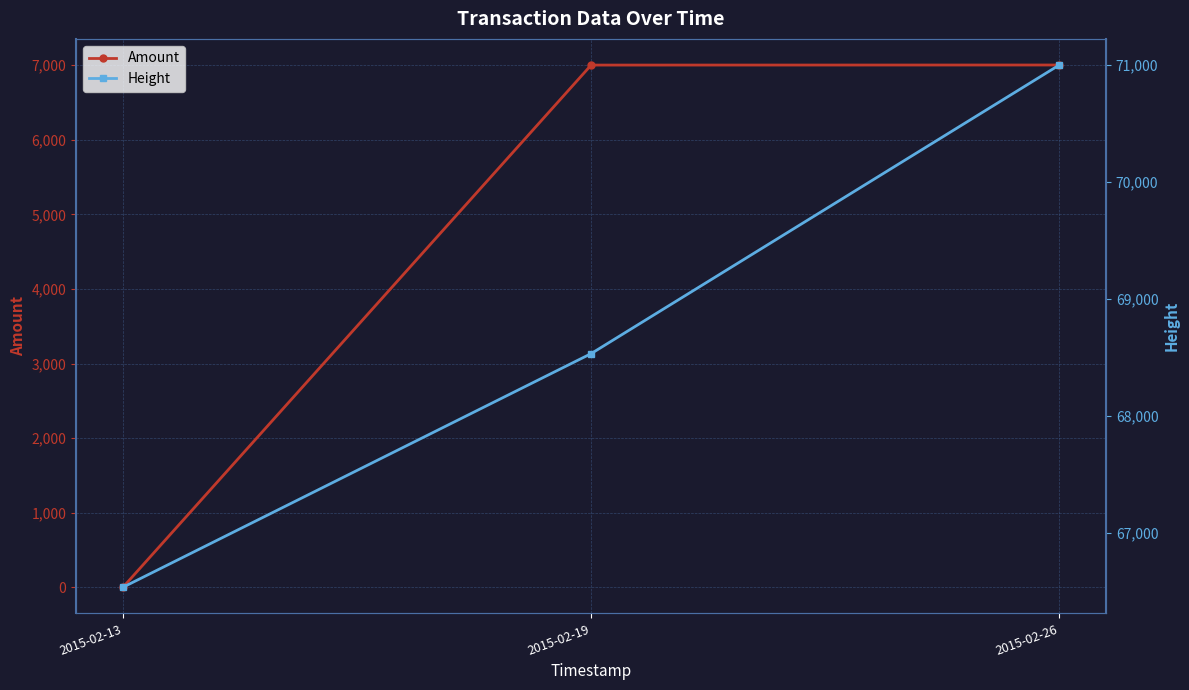

Is it true that Height equals 68531 at 2015-02-19?

True